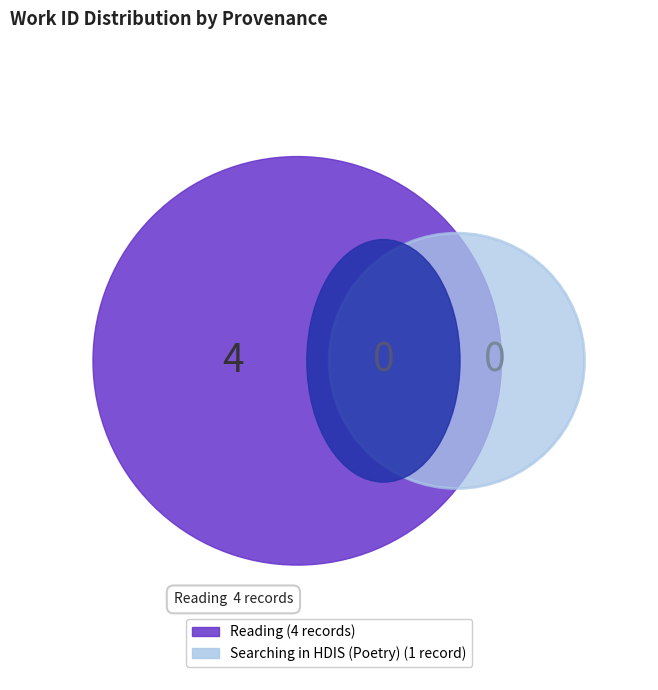

To the nearest percent, what is the average slice percentage?

20%